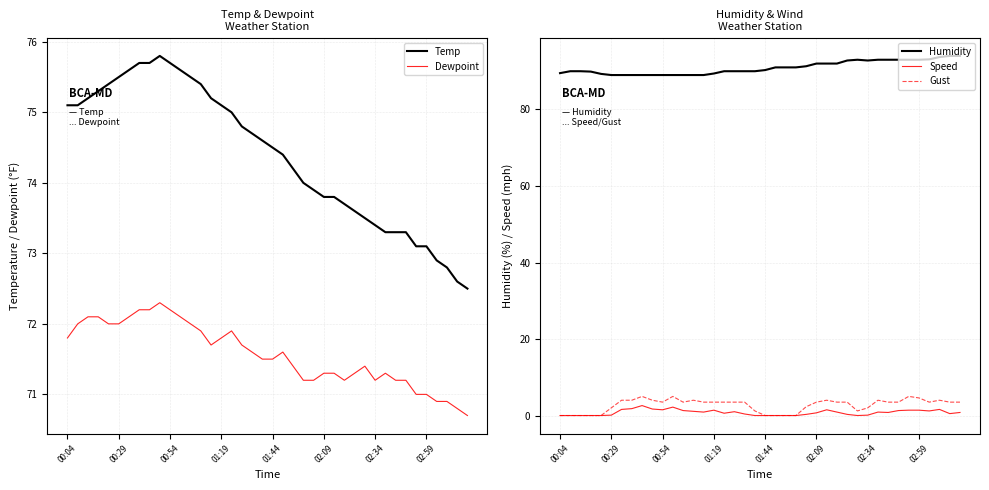

True or false: Temp and Dewpoint intersect in this chart.

False